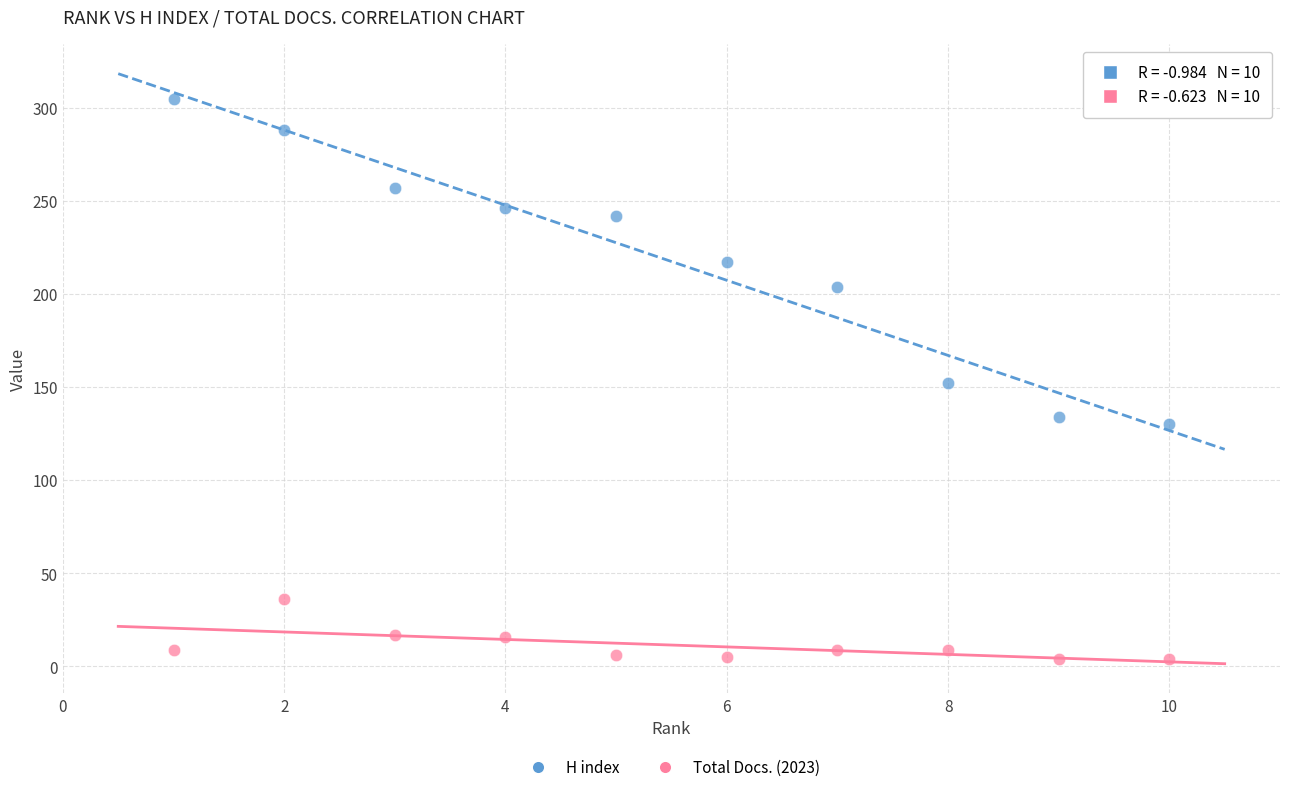

Which series reaches the minimum Y coordinate?

Total Docs. (2023)